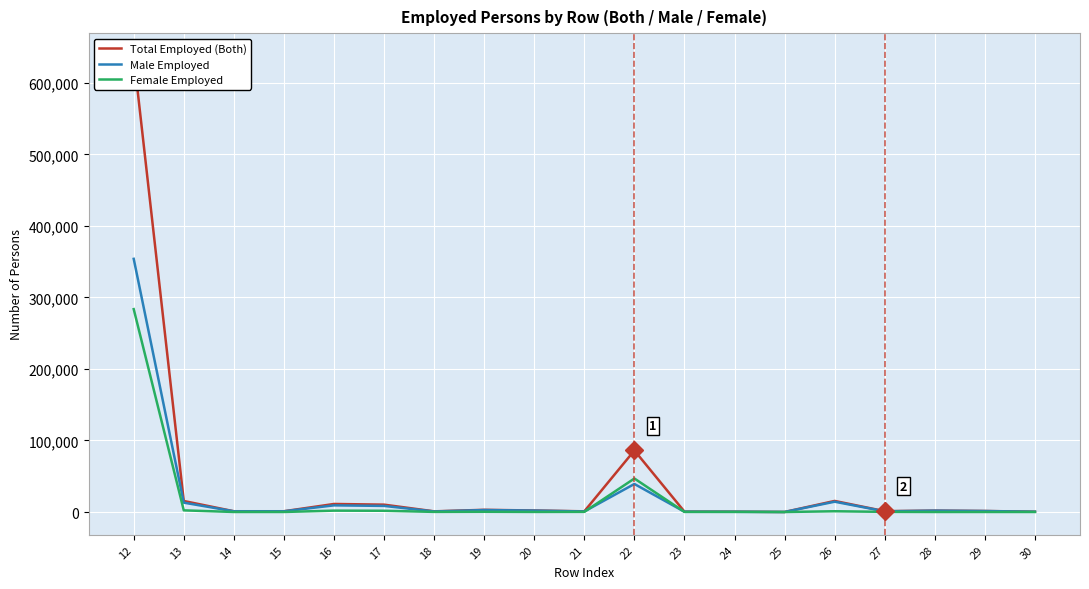

Which label corresponds to the smallest value in the chart?

25